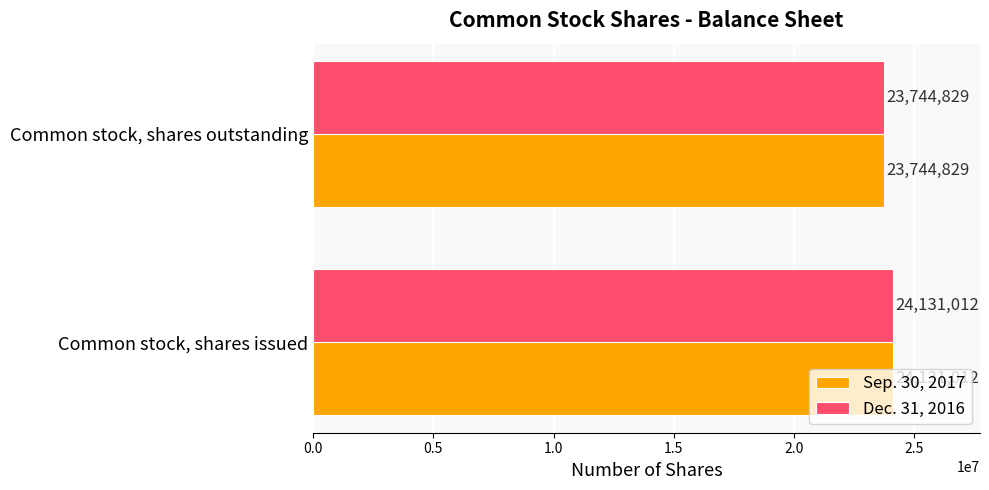

What is the sum of all Dec. 31, 2016 values?

47875841